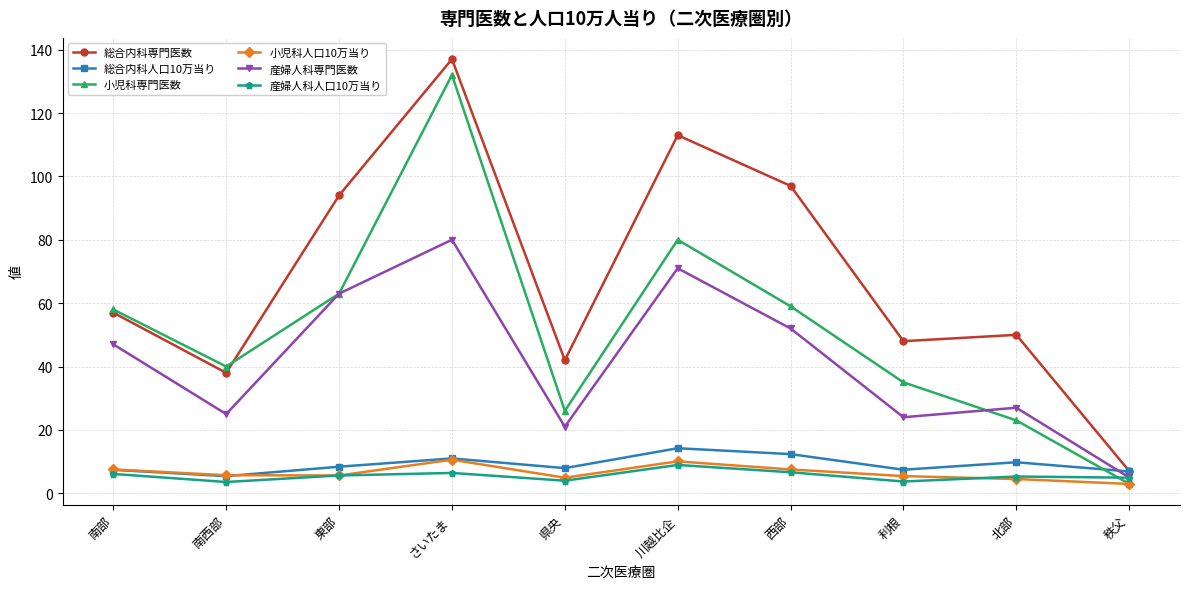

Which series changed the most between 東部 and 利根?

総合内科専門医数